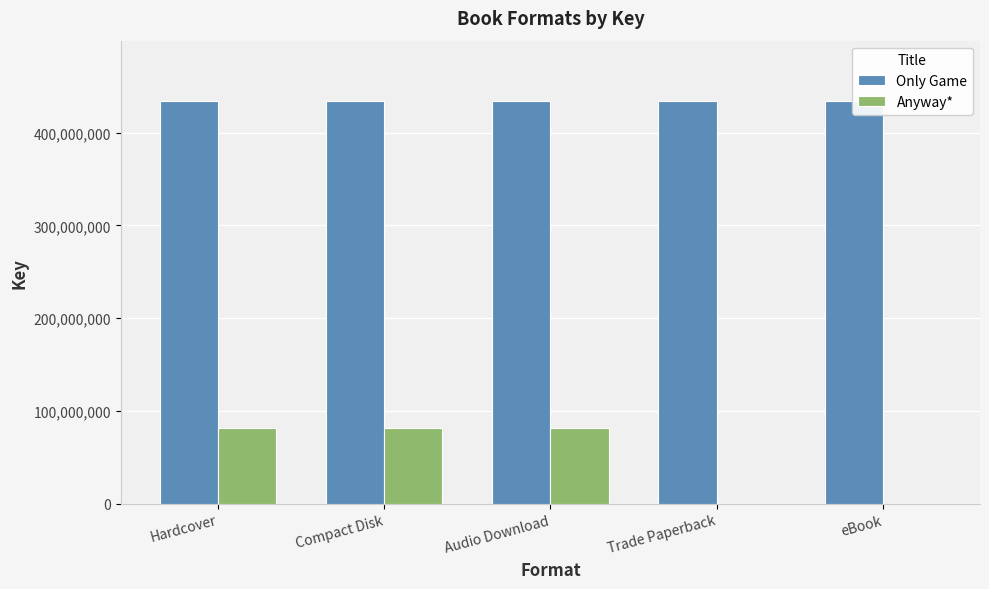

What is the sum of the Anyway* values at Hardcover and eBook?

81398065